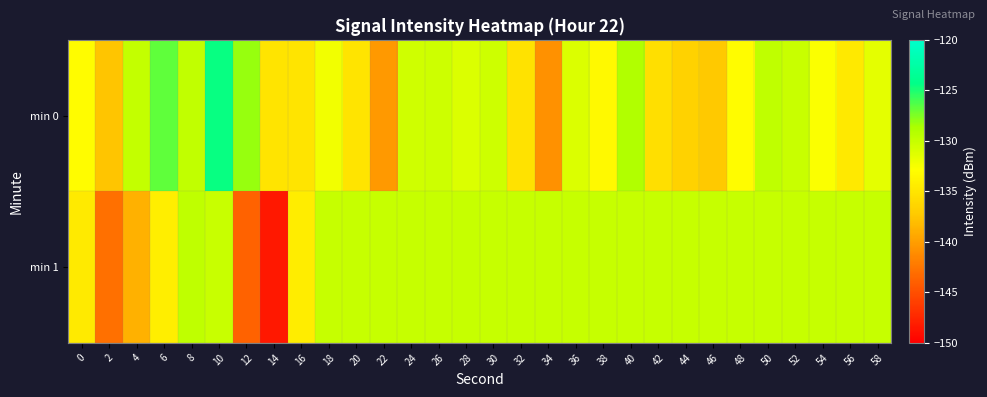

List the series in order of their overall mean, highest first.

min 1, min 0